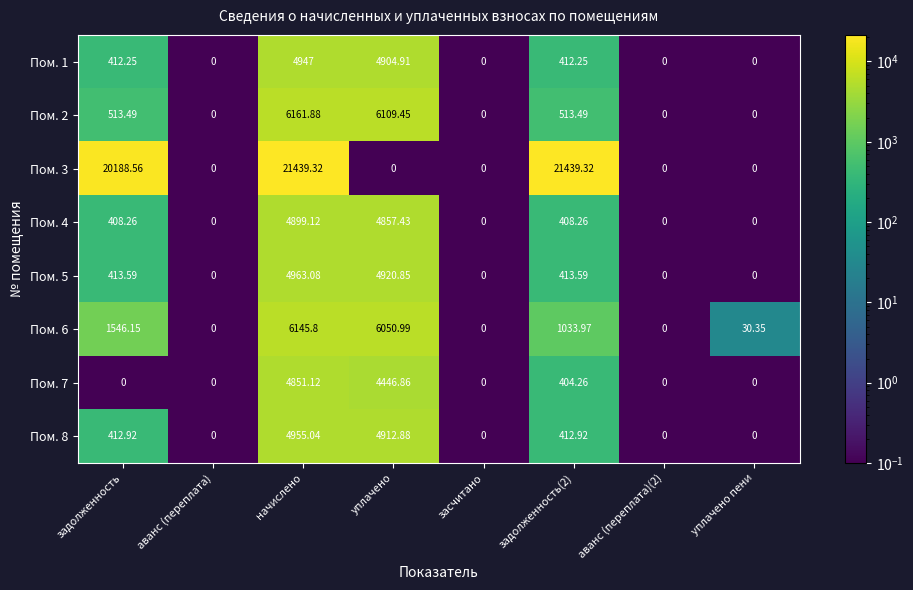

At which category is the sum across all series the highest?

начислено